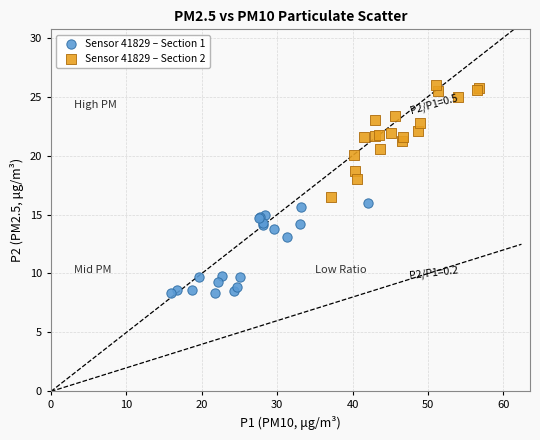

Which series contains the lowest Y value?

Sensor 41829 – Section 1